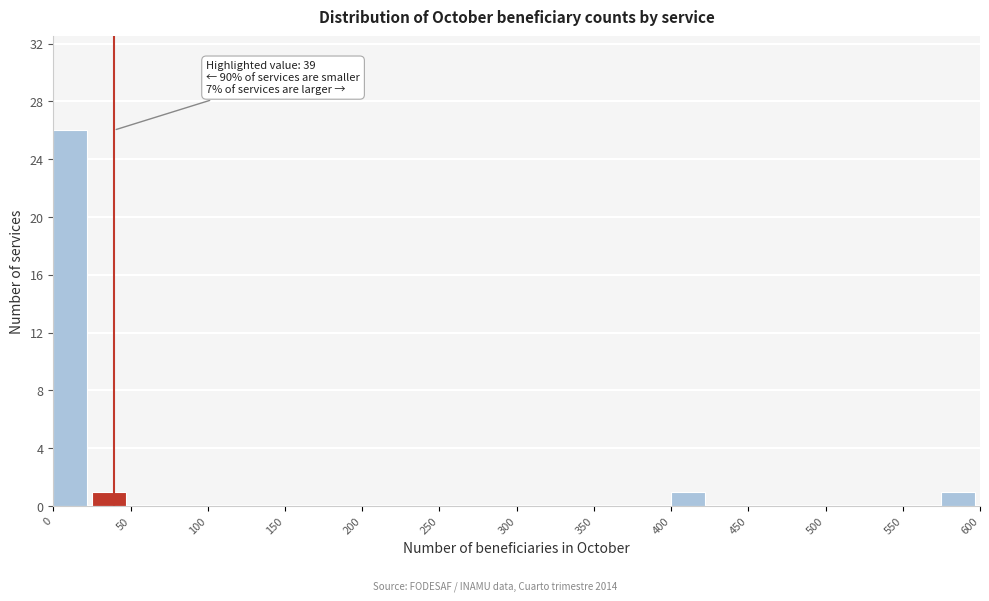

Over which range of the x-axis is the bar tallest?

0 to 25